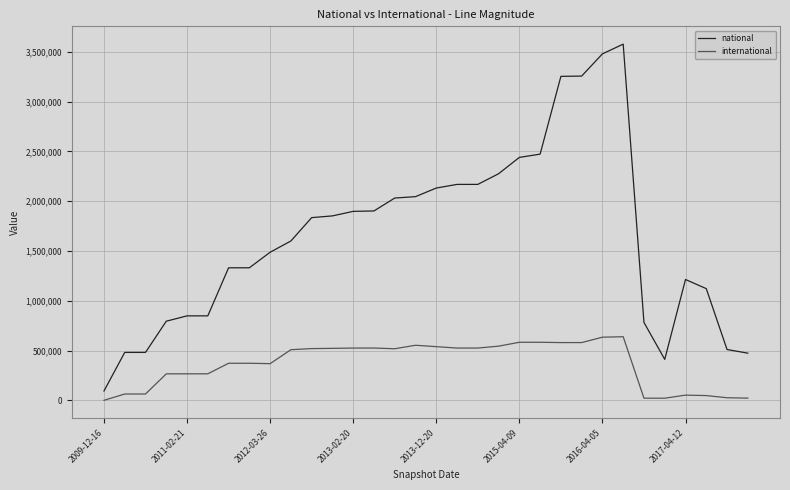

Which series has the widest spread of values?

national